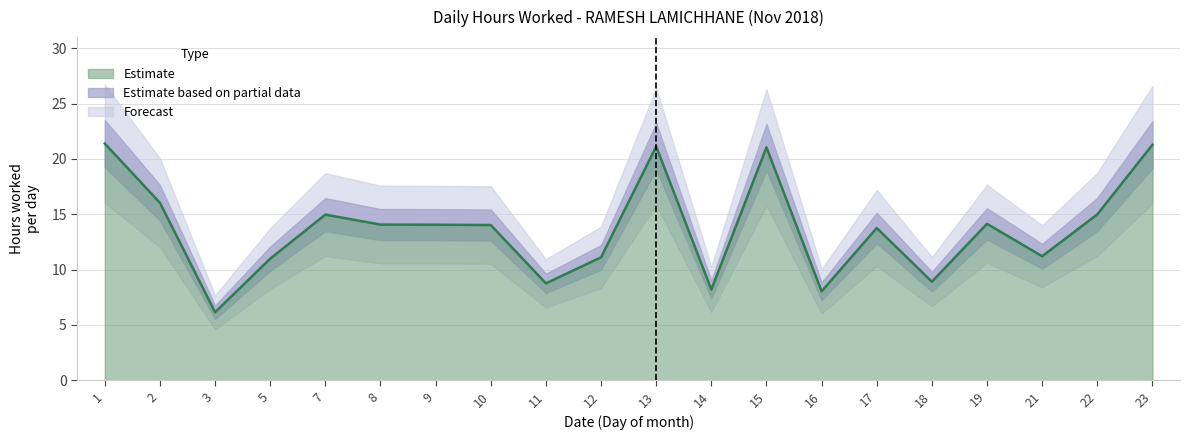

The value at 15 is 28.6. True or false?

False